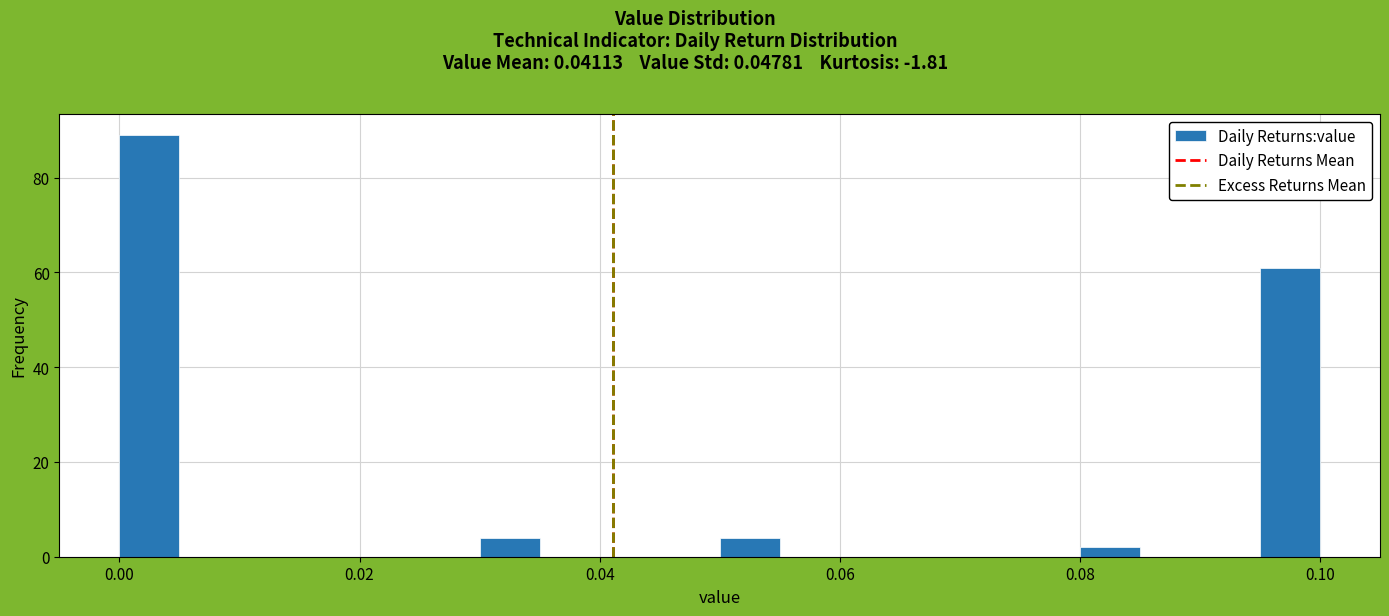

Around what value on the x-axis is the tallest bar? Give the approximate position of its centre, as read against the axis.

0.002